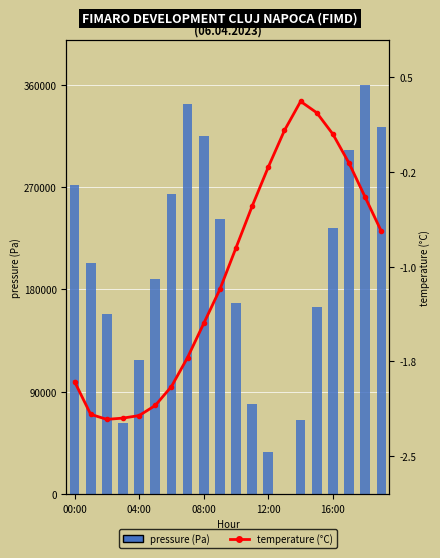

Read the temperature (°C) value at 9.

-1.2